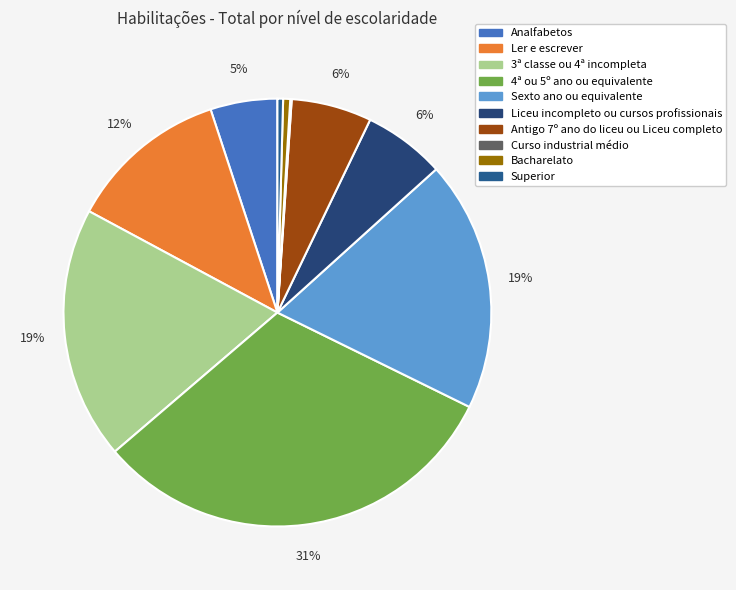

To the nearest percent, what is the difference between the largest and smallest slice percentages?

31%